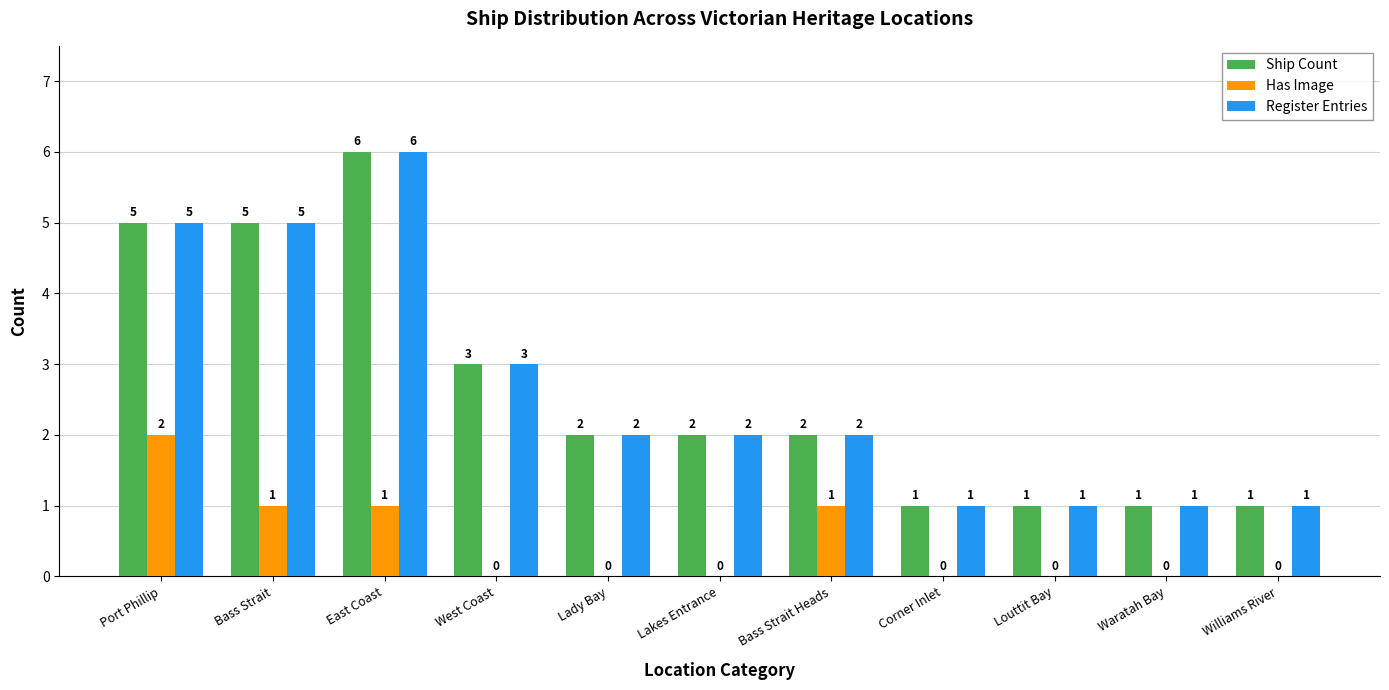

Is it true that Register Entries equals 2 at Lady Bay?

True